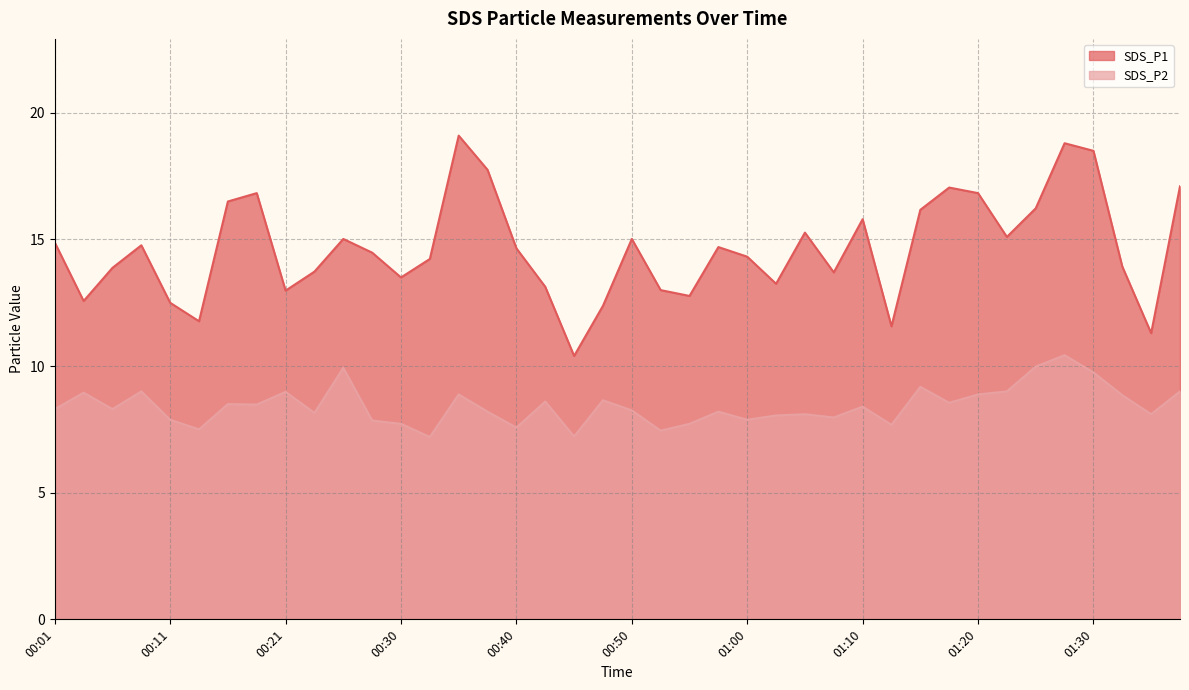

Does the chart display data point markers on the line(s)?

No